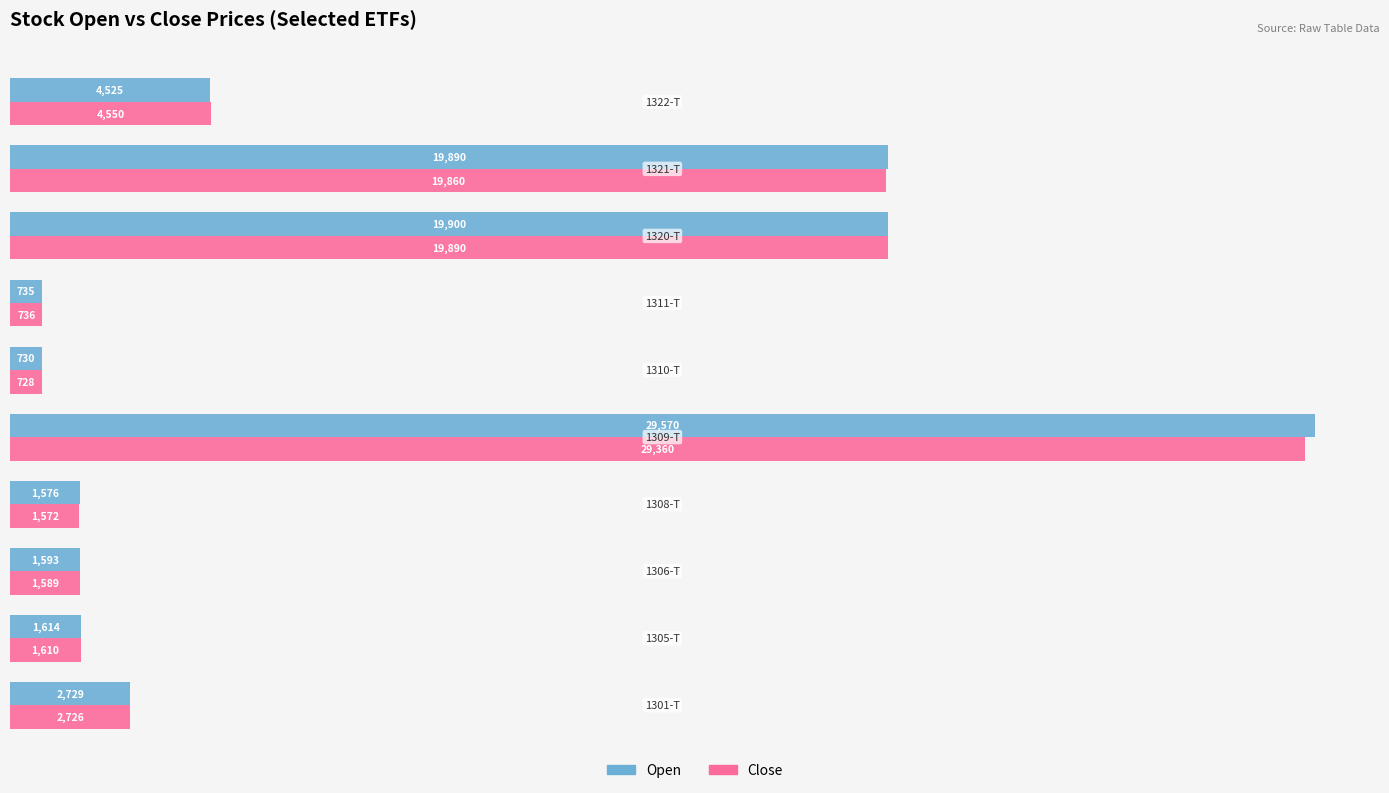

What is the difference between the maximum and minimum values in the Close series?

28632